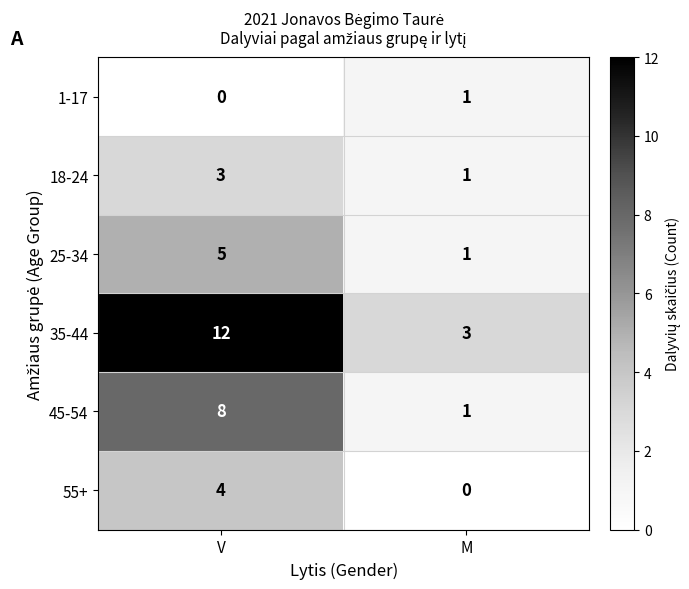

At which category is the sum across all series the highest?

V